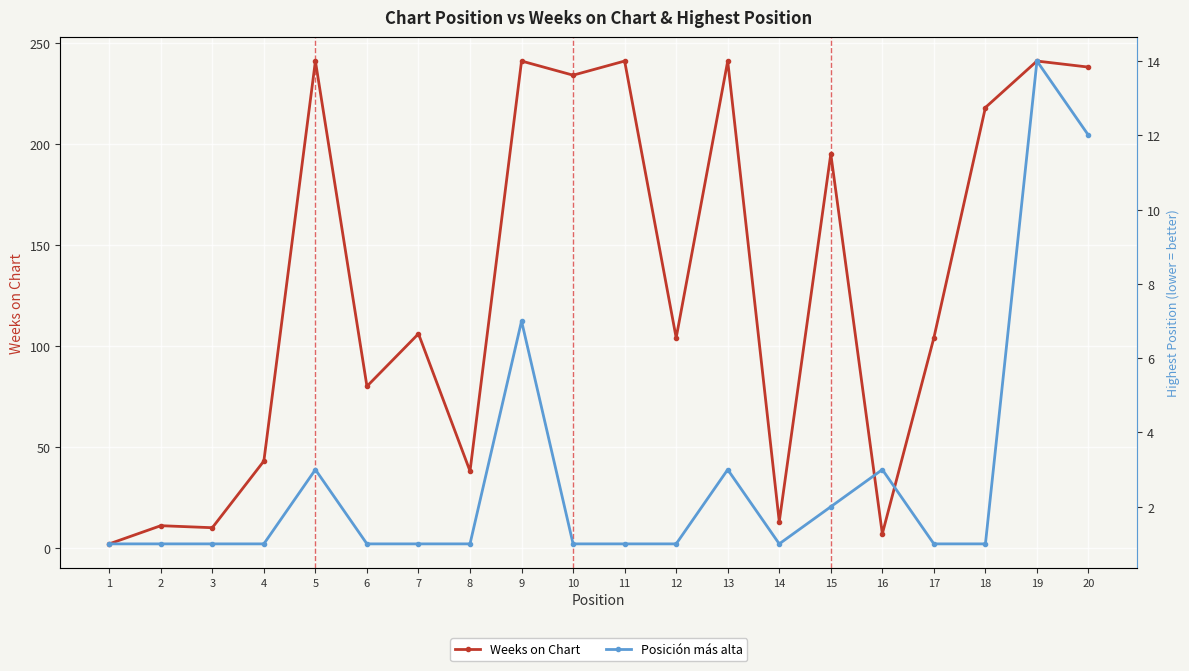

How many interior local peaks does the Posición más alta series have?

5